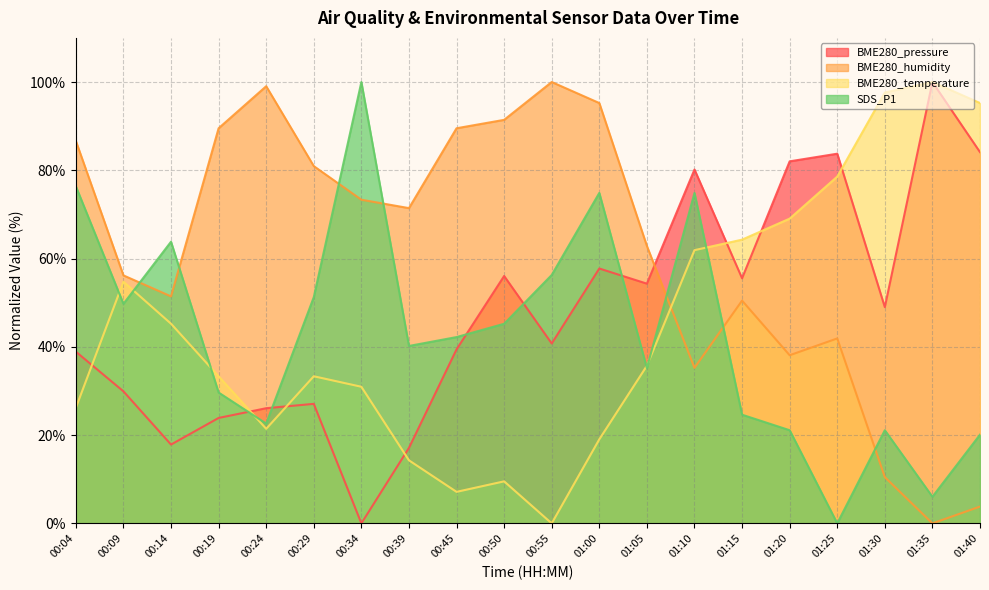

What is the difference between the maximum and minimum values in the BME280_temperature series?

100.0